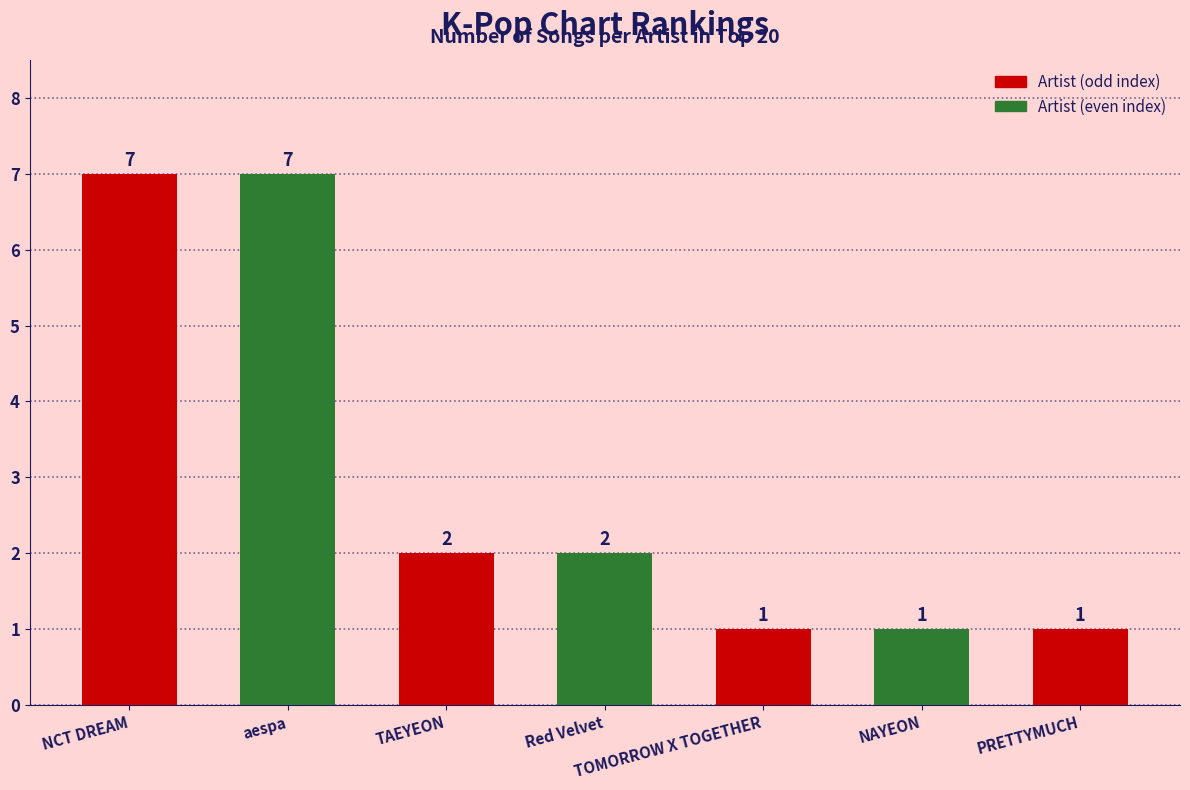

What is the value of the 2nd bar from the left?

7